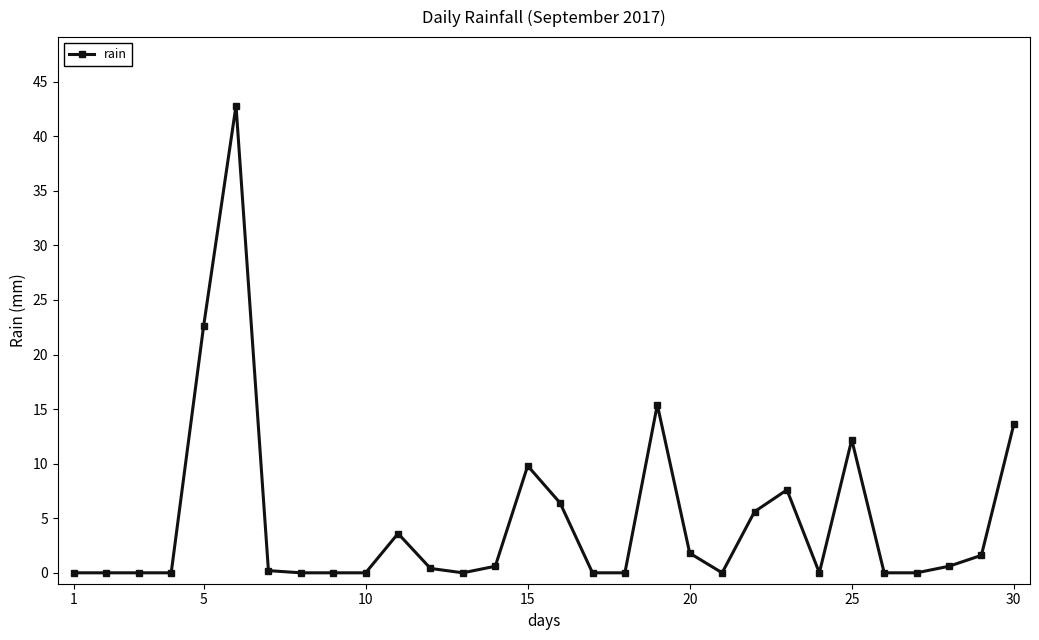

What is the greatest value displayed?

42.8